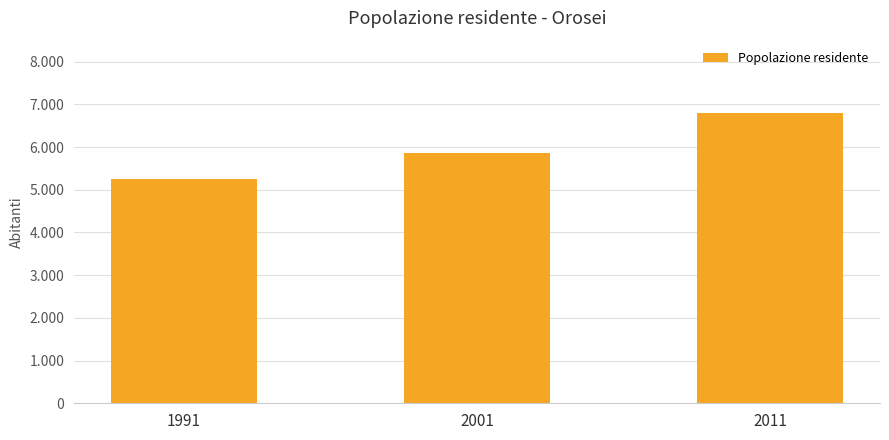

Between 1991 and 2011, which is larger?

2011